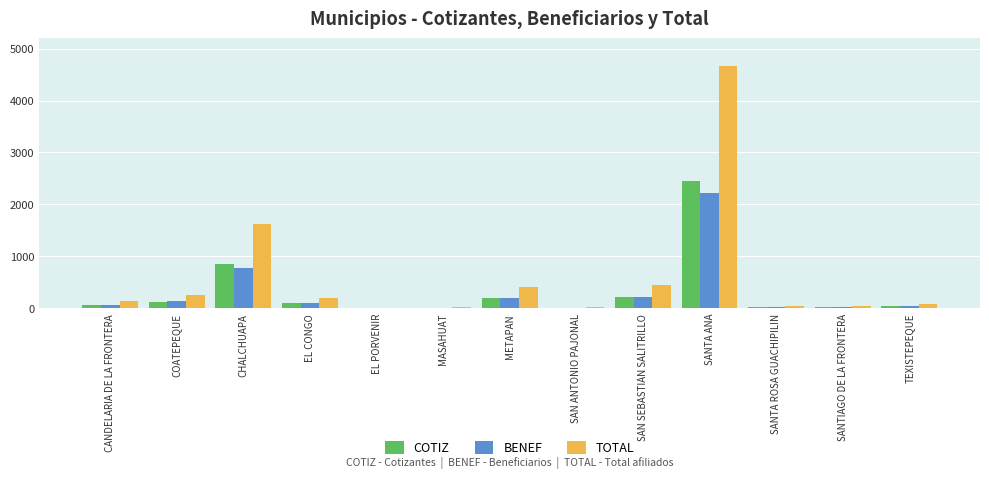

At which category is the sum across all series the highest?

SANTA ANA